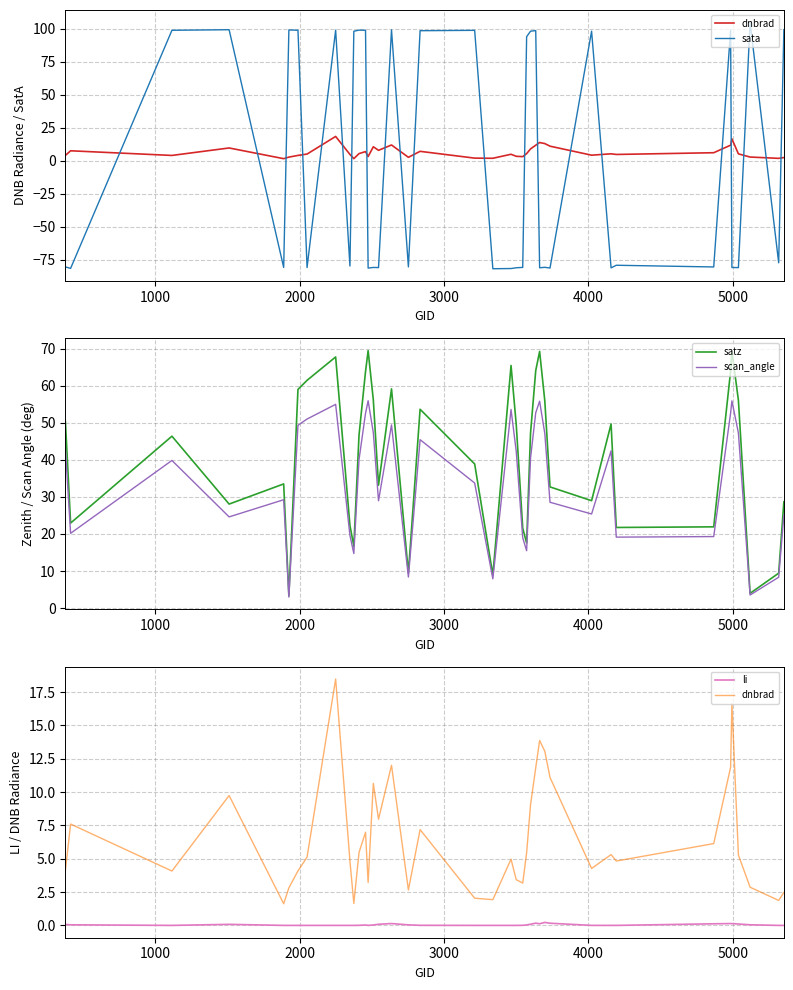

What is the lowest value of the satz series?

3.3